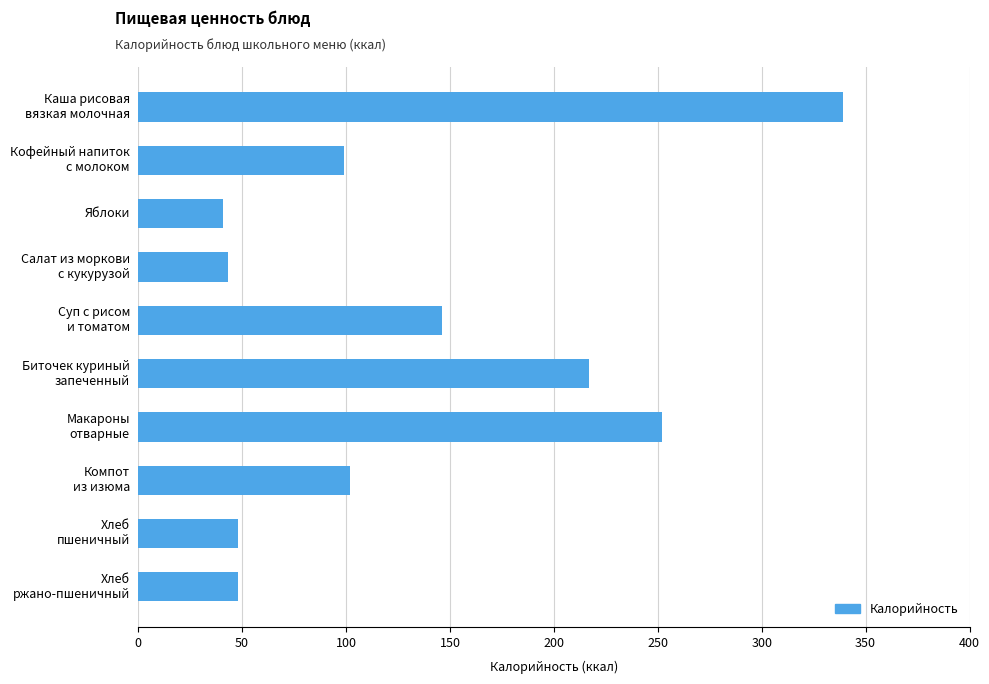

What is the label of the 8th bar from the bottom?

Яблоки